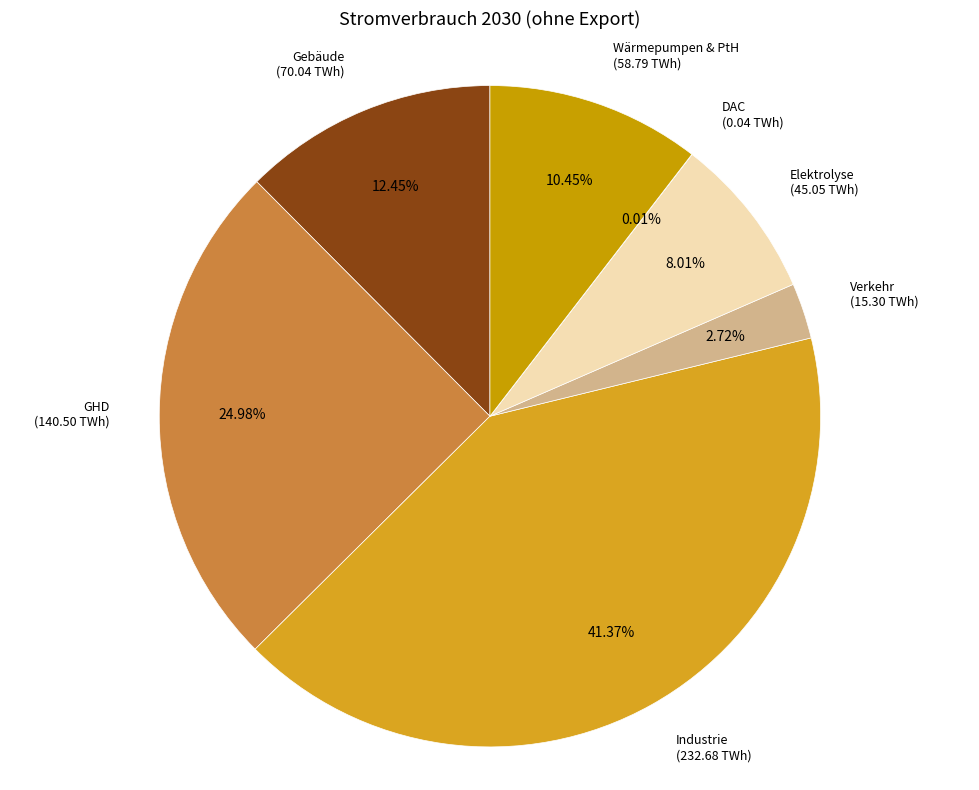

Which slice is the largest?

Industrie